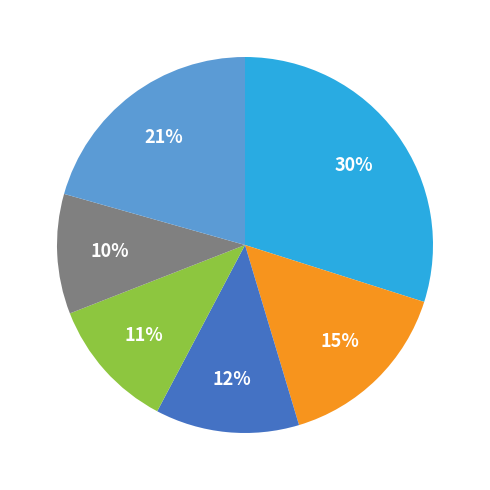

Is there a majority slice in this chart?

No